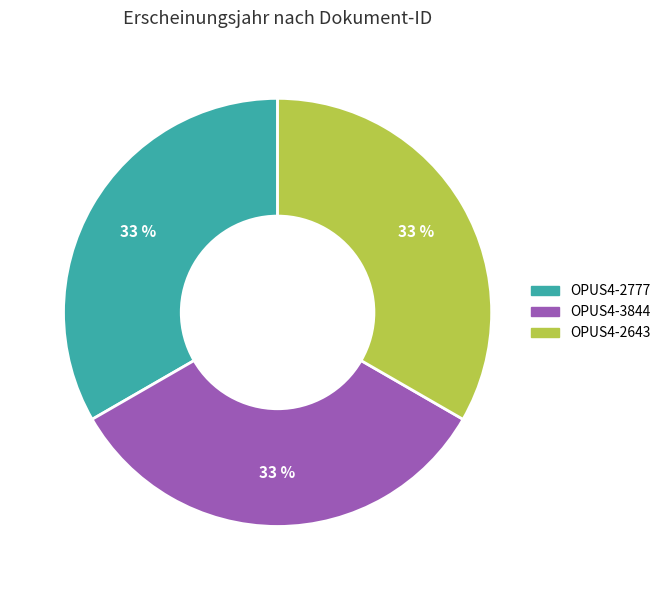

What is the ratio of the value at OPUS4-3844 to the value at OPUS4-2777?

1.0